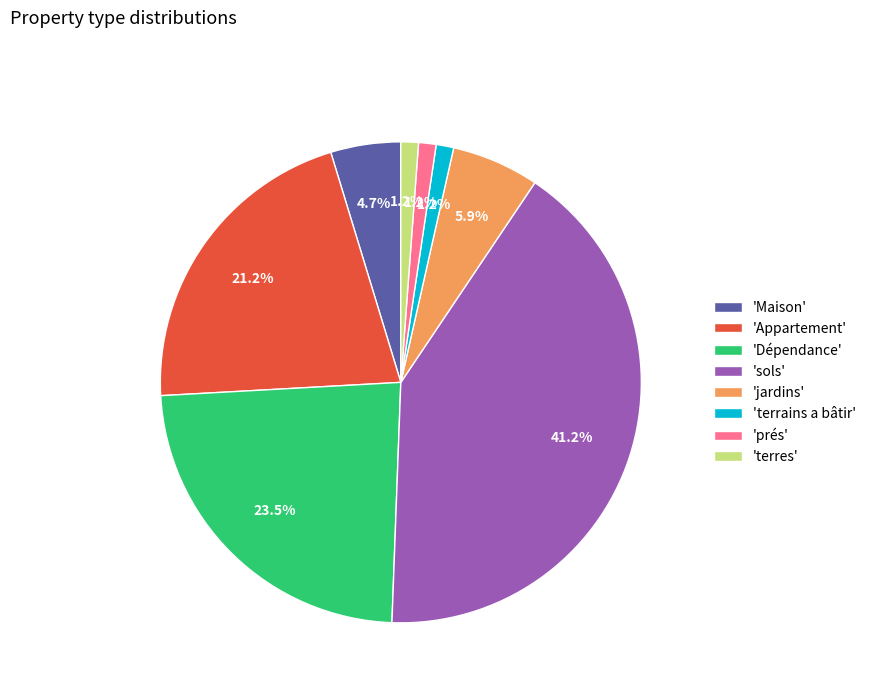

Which slice is the largest?

'sols'